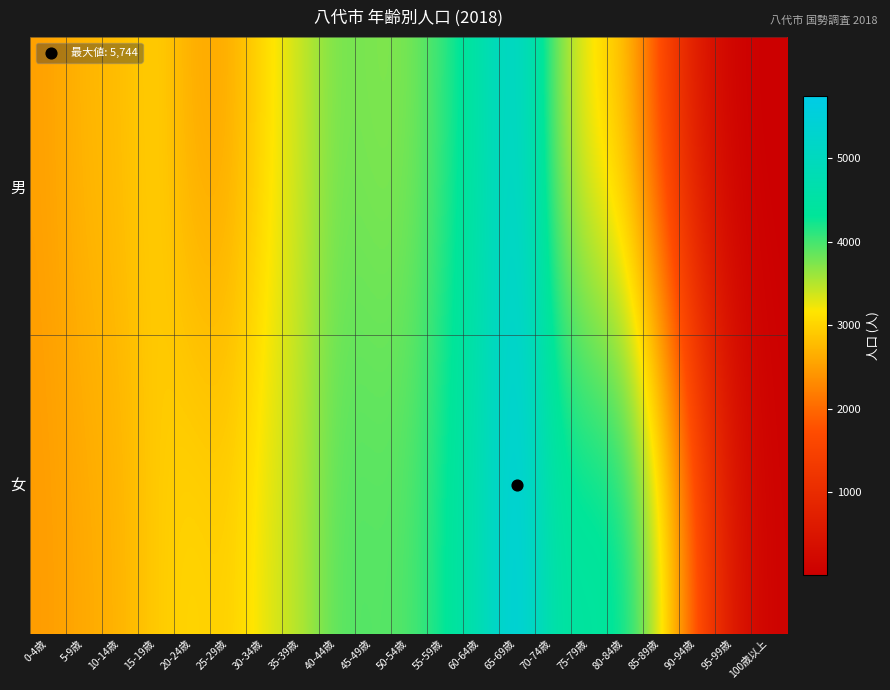

Reading left to right, list all the values displayed in this chart.

男: 0-4歳=2522	5-9歳=2740	10-14歳=2775	15-19歳=3000	20-24歳=2602	25-29歳=2596	30-34歳=3079	35-39歳=3407	40-44歳=3803	45-49歳=3737	50-54歳=3737	55-59歳=4095	60-64歳=4586	65-69歳=5367	70-74歳=3785	75-79歳=3123	80-84歳=2792	85-89歳=1579	90-94歳=570	95-99歳=79	100歳以上=15
女: 0-4歳=2486	5-9歳=2608	10-14歳=2690	15-19歳=2920	20-24歳=3047	25-29歳=2942	30-34歳=3289	35-39歳=3498	40-44歳=3942	45-49歳=3922	50-54歳=3935	55-59歳=4293	60-64歳=4756	65-69歳=5744	70-74歳=4446	75-79歳=4464	80-84歳=4378	85-89歳=3341	90-94歳=1742	95-99歳=515	100歳以上=82